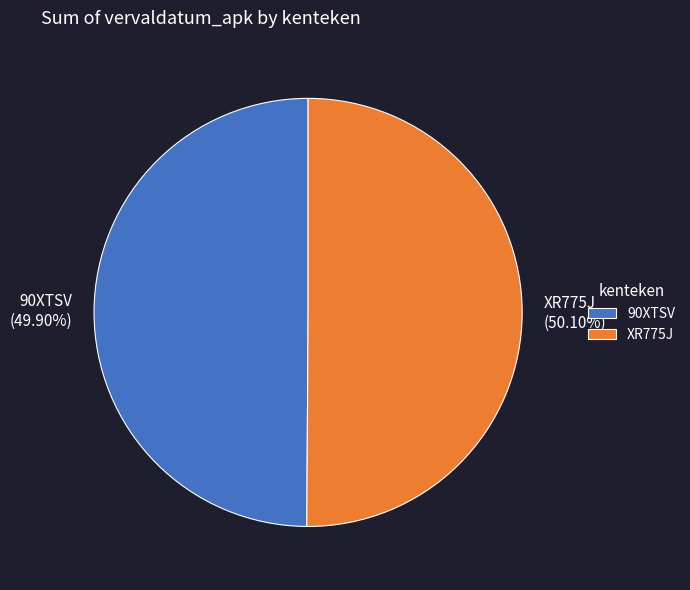

Count the number of slices in the pie.

2